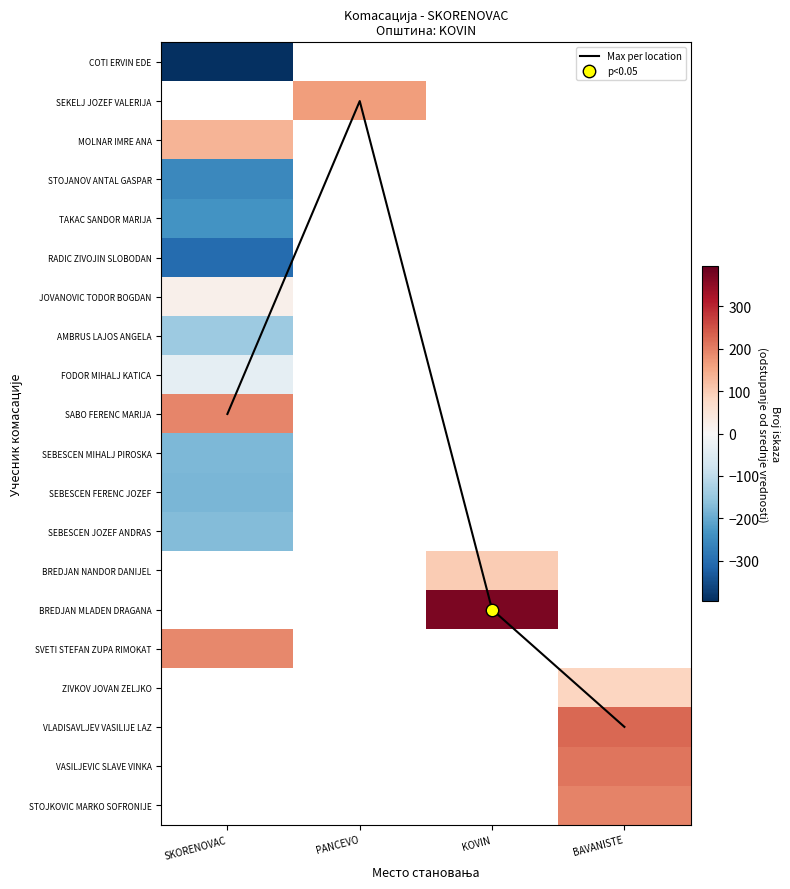

At how many categories does at least one series exceed 215?

2